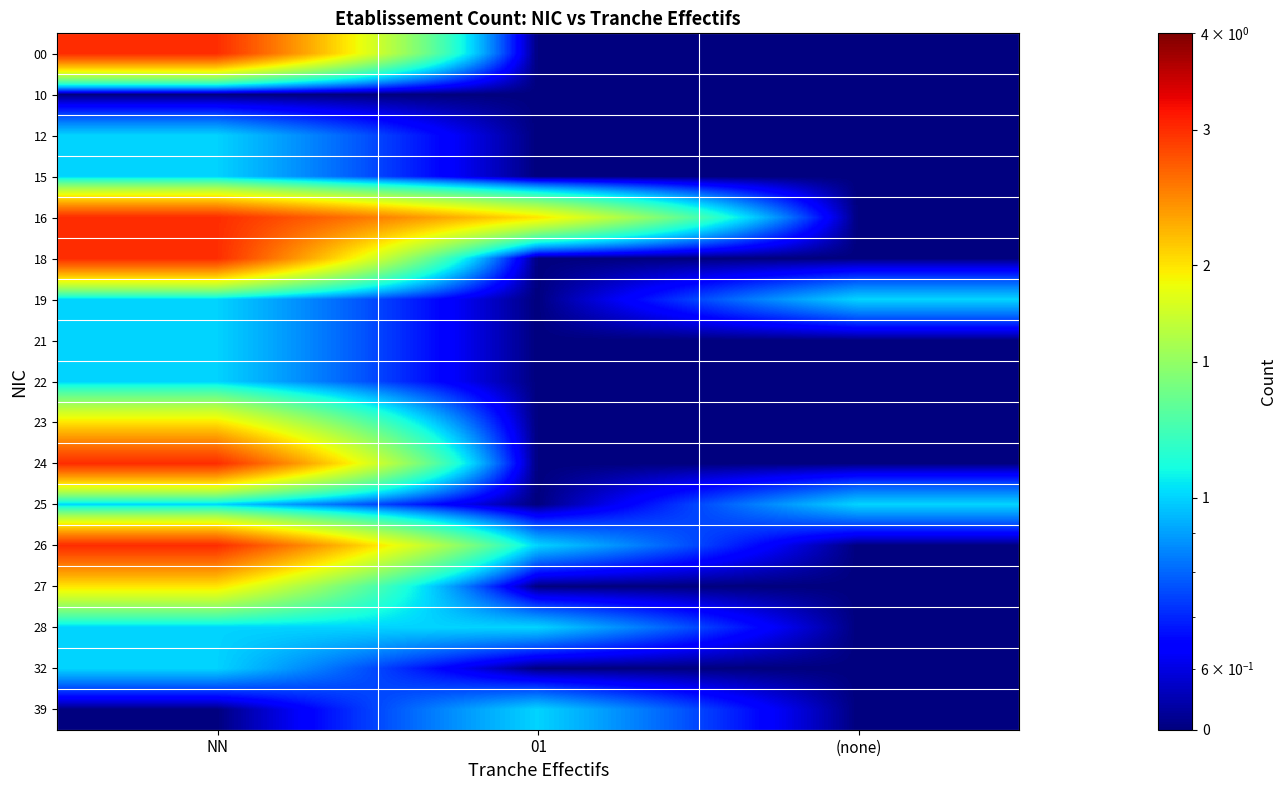

Which has a higher value, 01 or (none)?

01